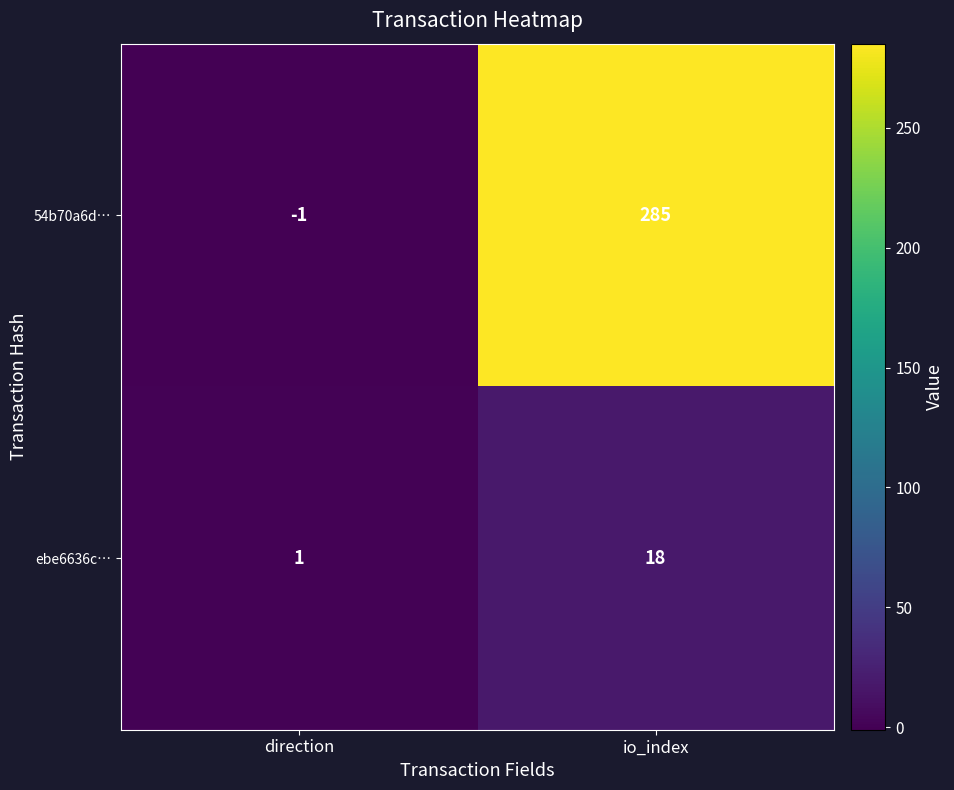

Which series has the widest spread of values?

54b70a6d…